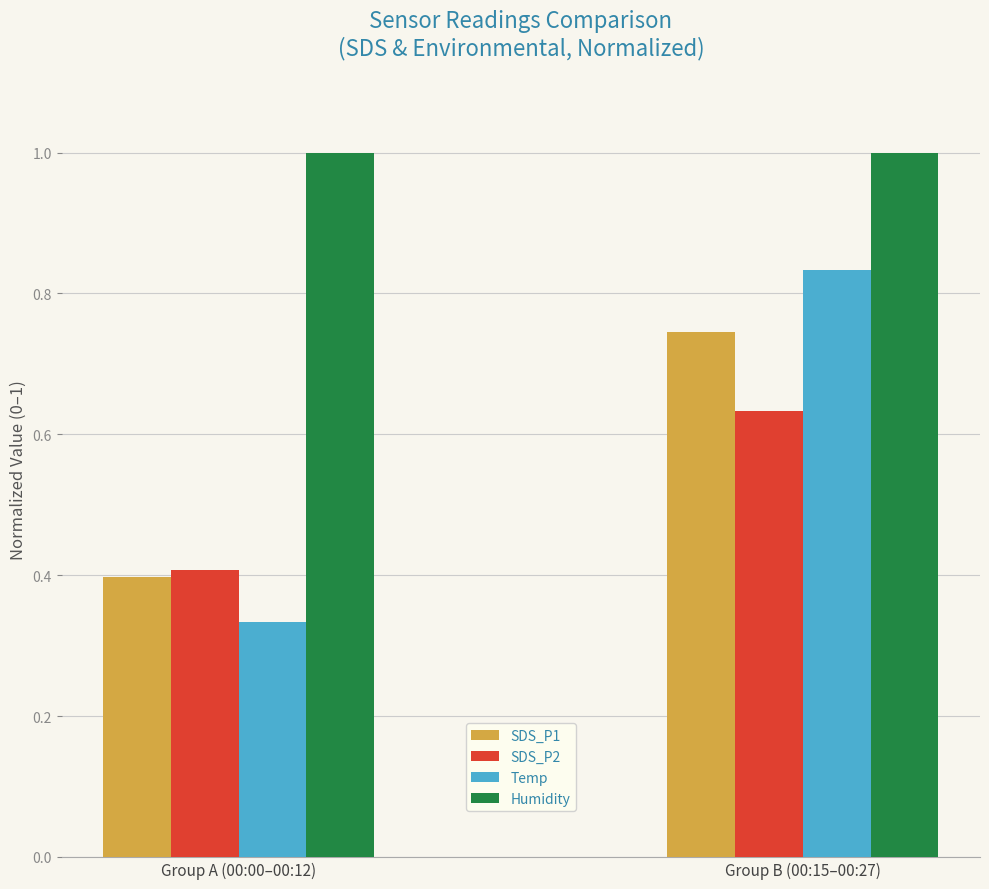

How many bars are there in each group?

4